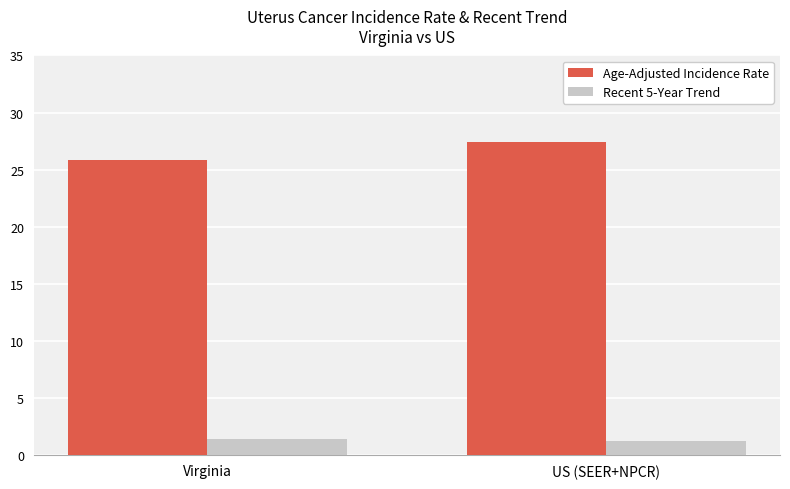

Read the Recent 5-Year Trend value at US (SEER+NPCR).

1.2